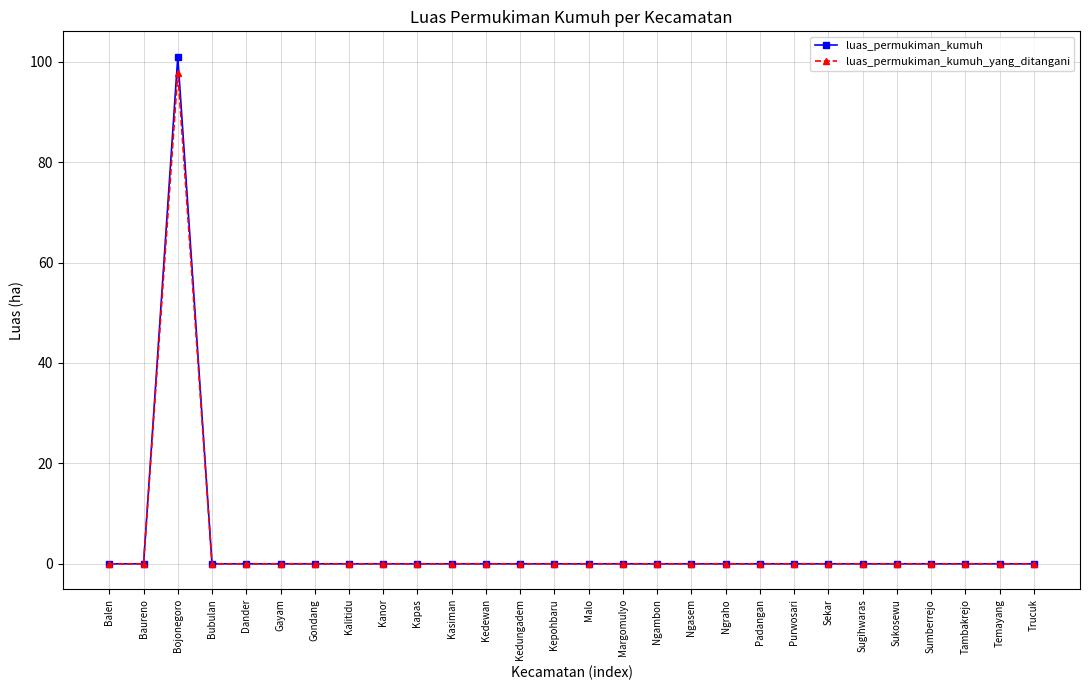

Which series has the widest spread of values?

luas_permukiman_kumuh